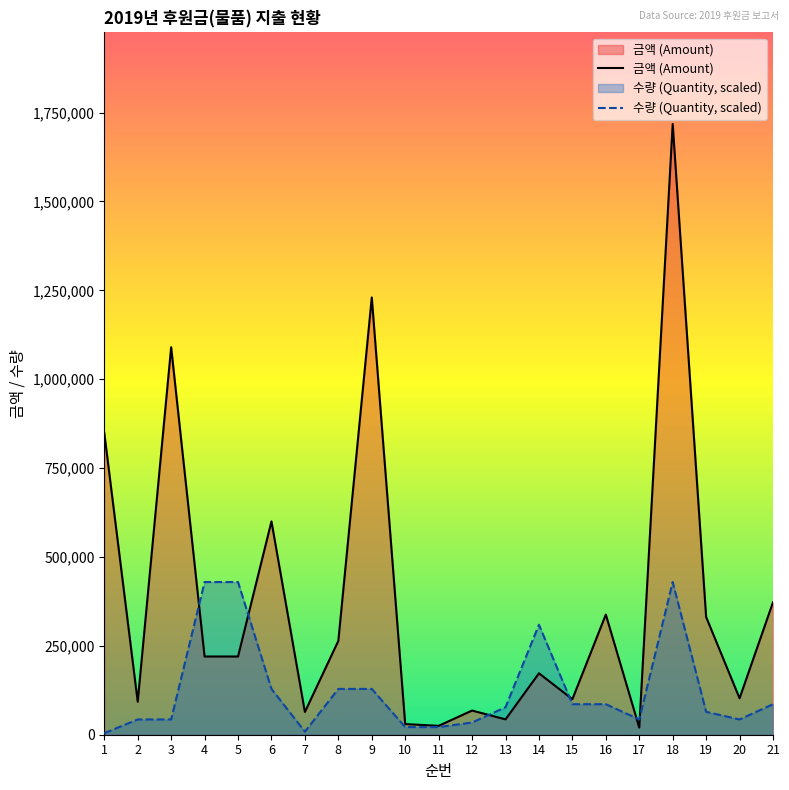

What is the total value across all series at 1?

853295